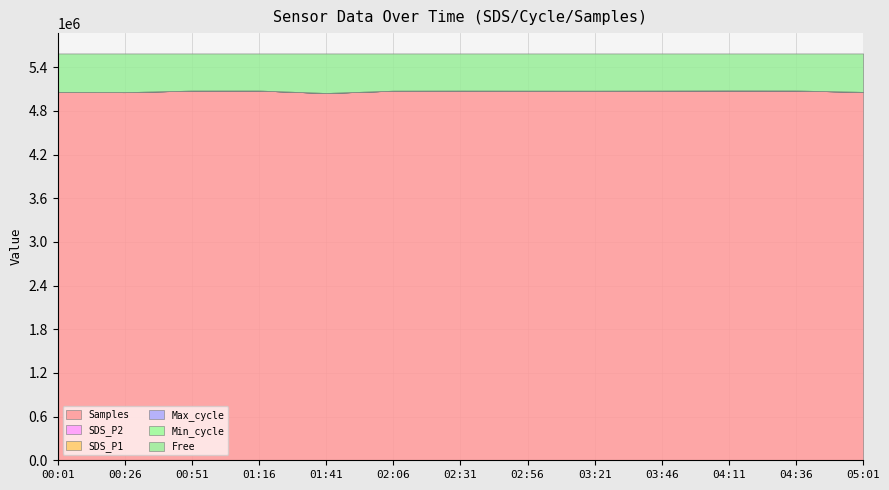

At which category is the sum across all series the highest?

04:11